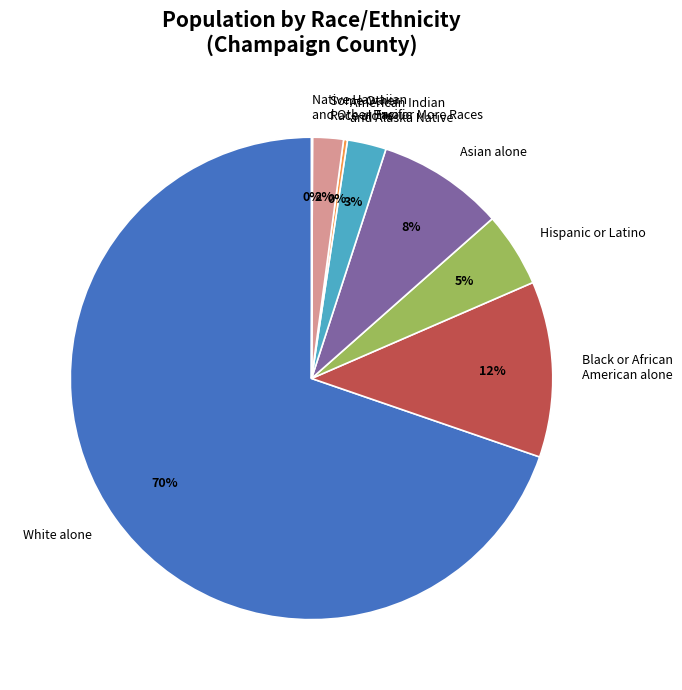

What is the largest slice in the pie chart?

White alone